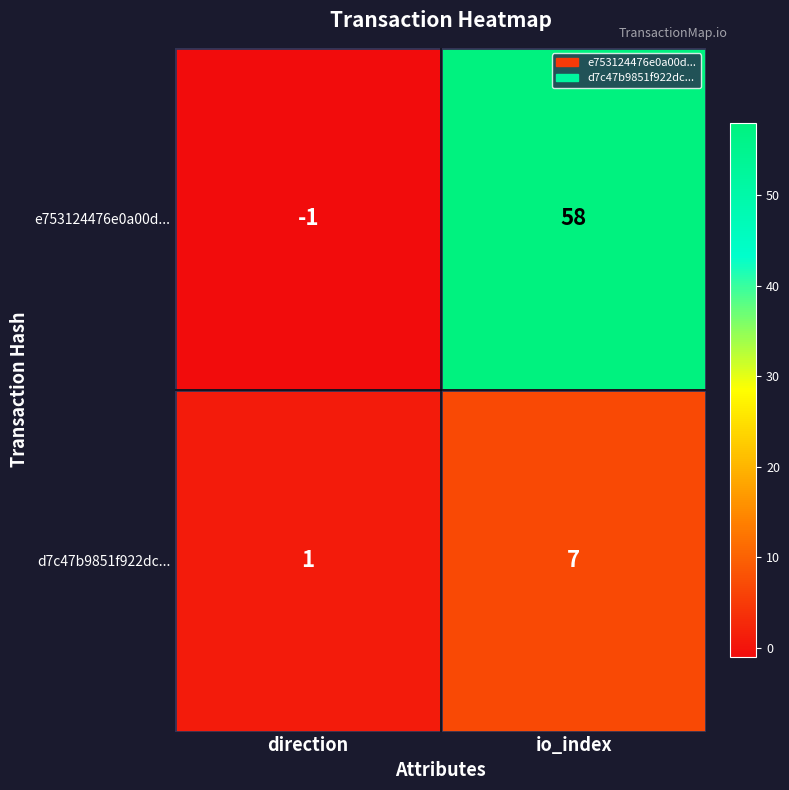

What is the spread (max minus min) of values at direction?

2